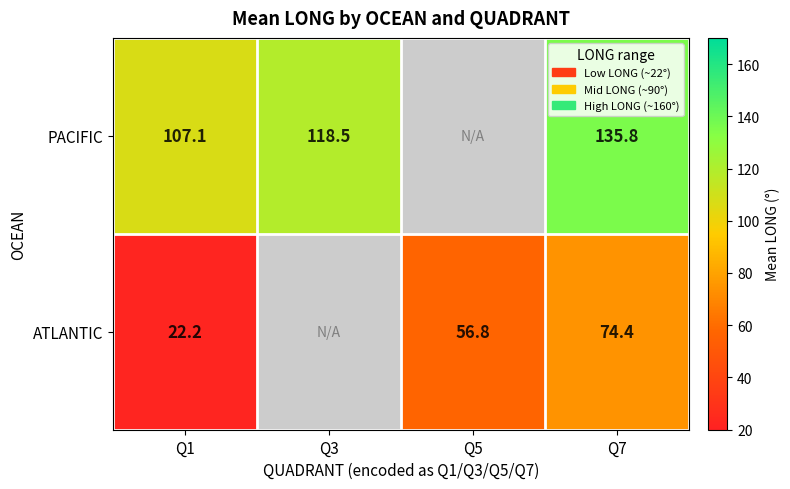

How many positive values does the PACIFIC series have?

3